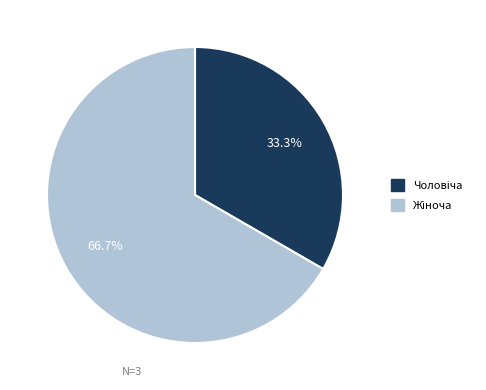

To the nearest percent, what percentage of the pie is Жіноча?

67%